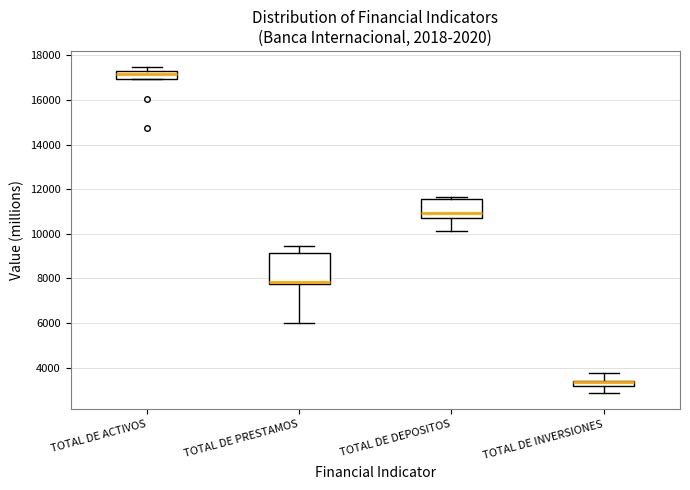

Where is the lower edge of the box for TOTAL DE PRESTAMOS on the y-axis? The values are not printed on the chart, so give them approximately, as read against the axis.

7800